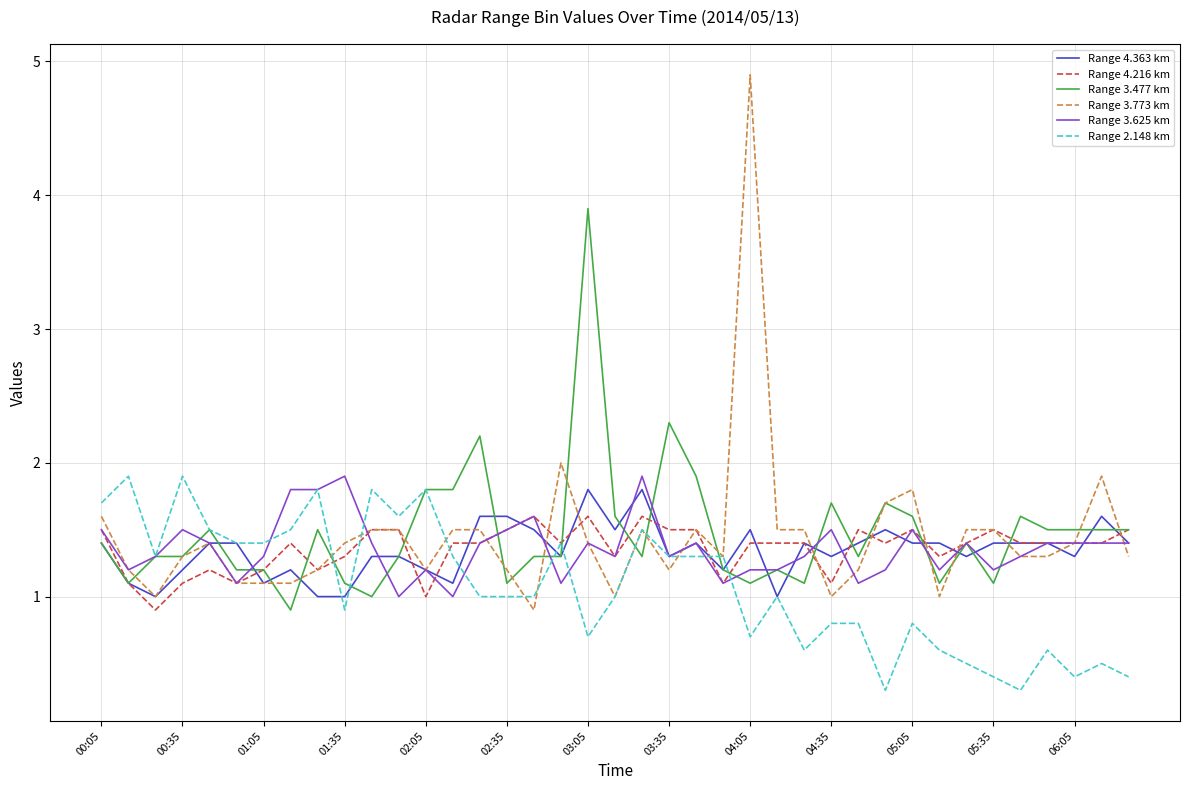

Which series has the widest spread of values?

Range 3.773 km